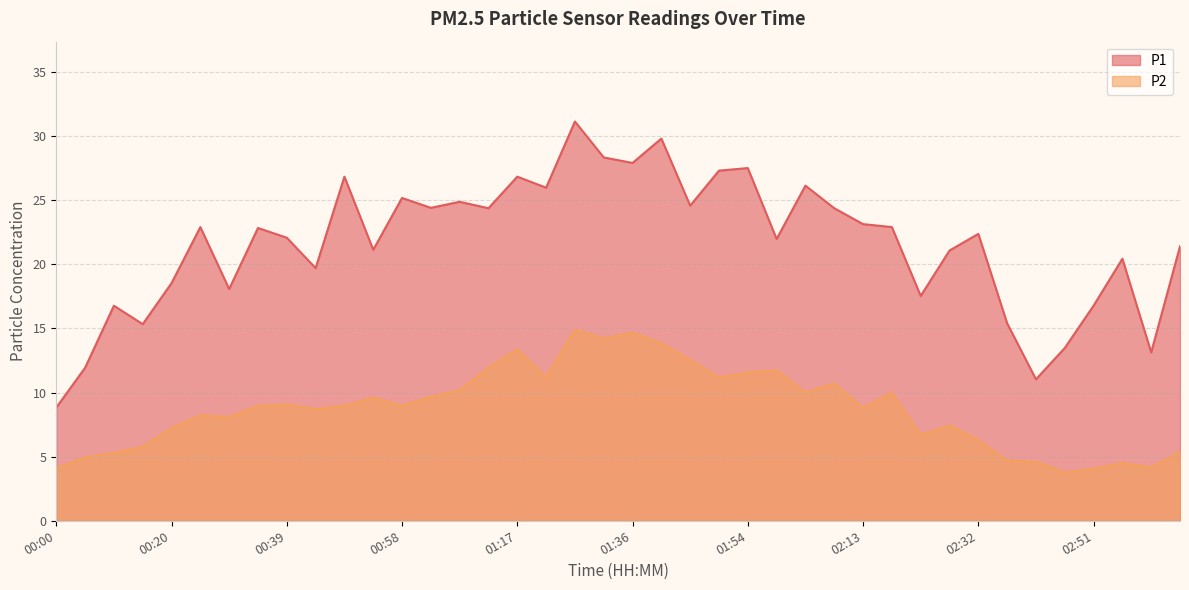

What is the value of the P1 point at the 22nd from the left?

29.8